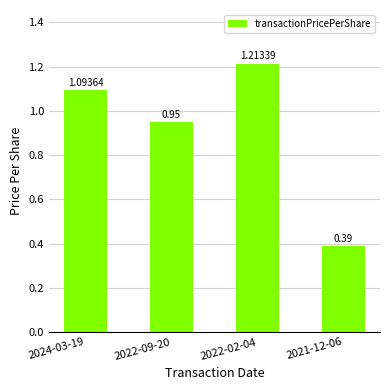

What is the sum of all values?

3.6